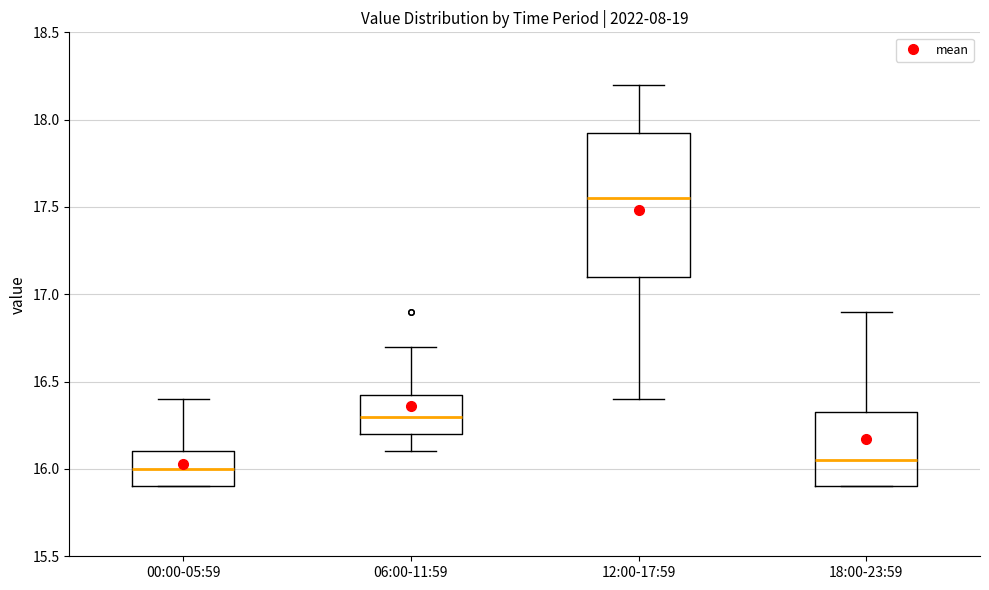

Comparing the boxes themselves (not the whiskers), which one is the tallest?

12:00-17:59